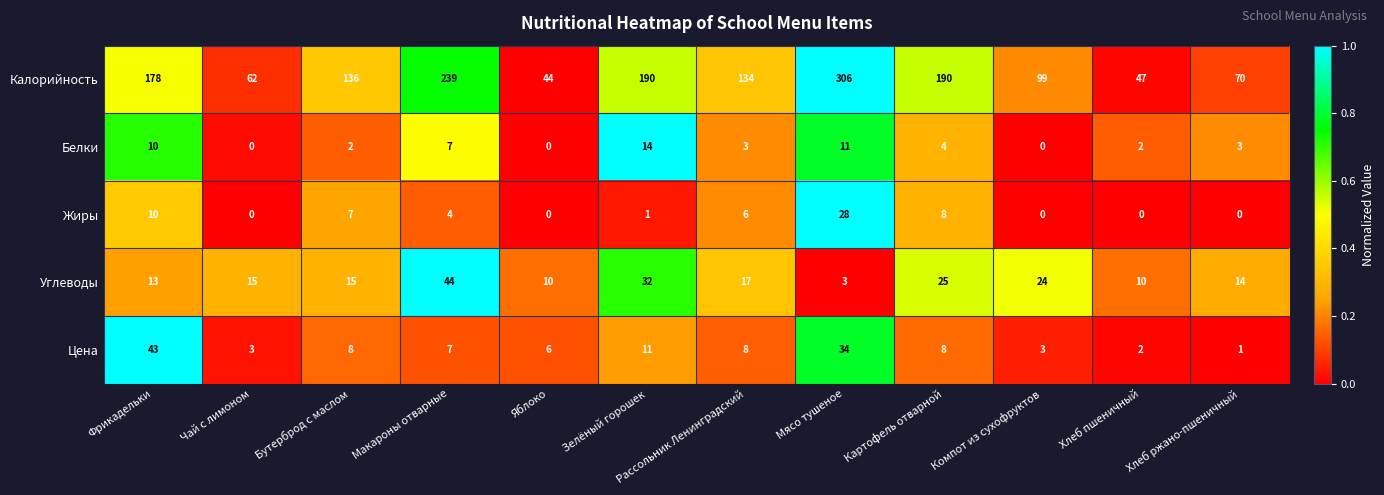

What is the difference between the Углеводы values at Компот из сухофруктов and Чай с лимоном?

9